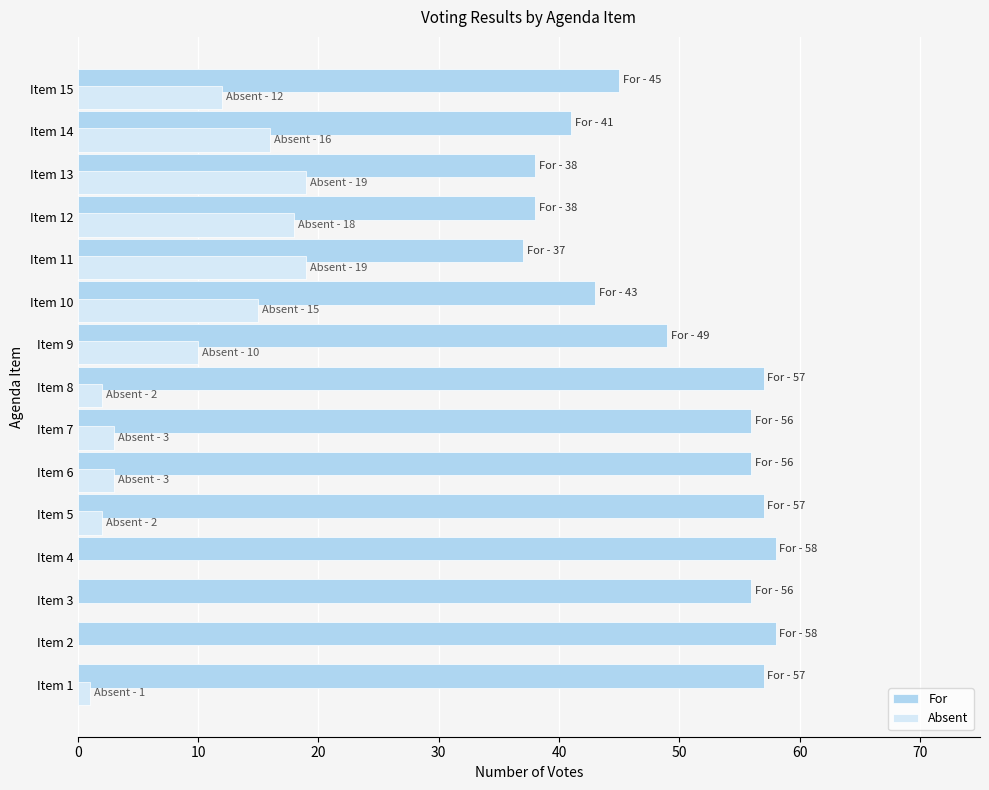

What are all the series names shown in the legend?

For, Absent